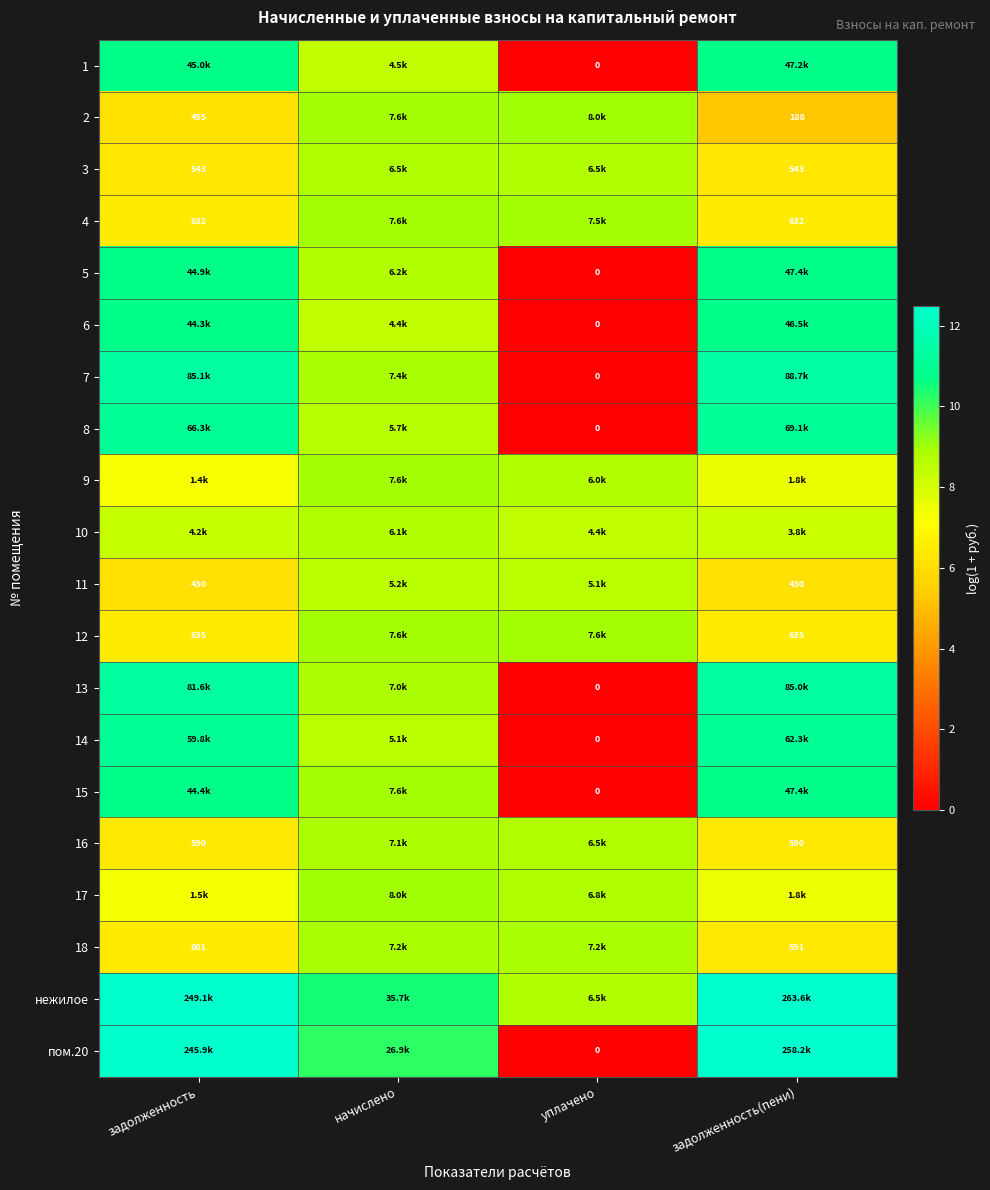

Rank the series at уплачено from highest to lowest value.

2, 12, 4, 18, 17, 16, нежилое, 3, 9, 11, 10, 1, 5, 6, 7, 8, 13, 14, 15, пом.20